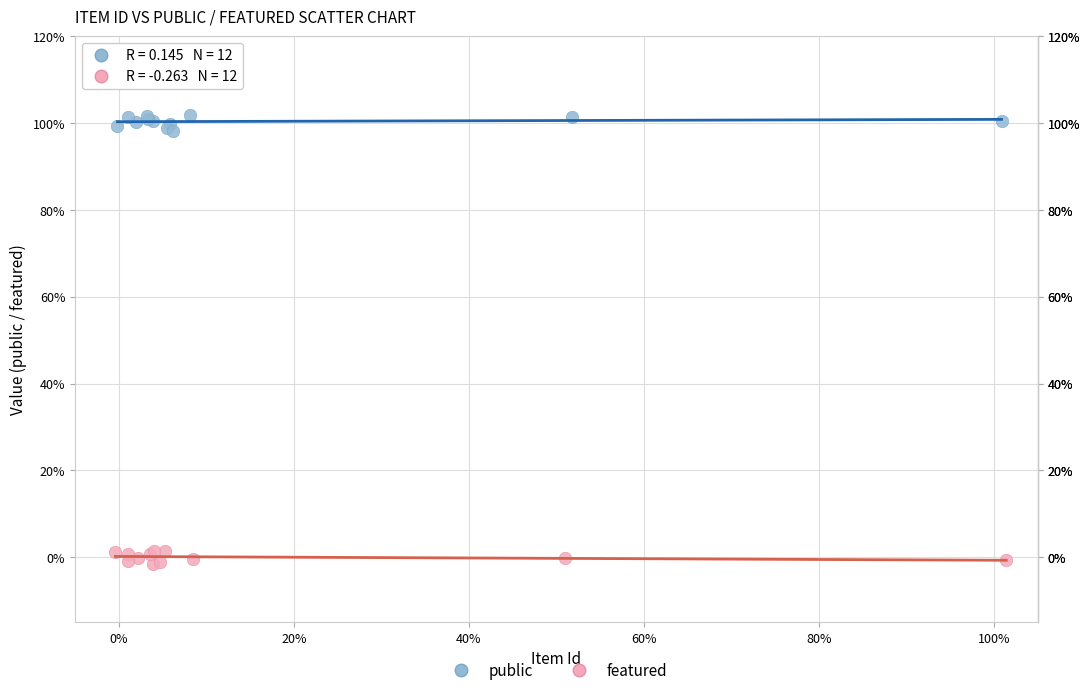

What are all the series names shown in the legend?

public, featured